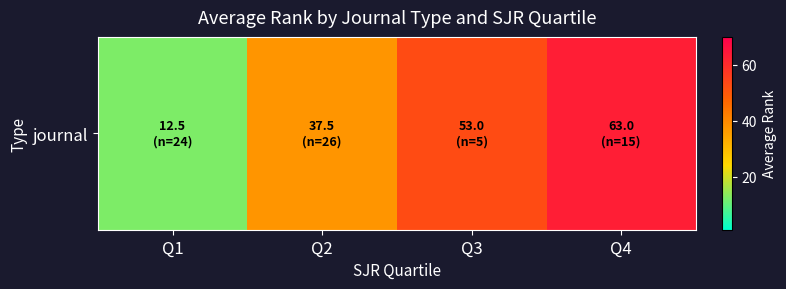

What is the difference between the second highest and minimum values?

40.5